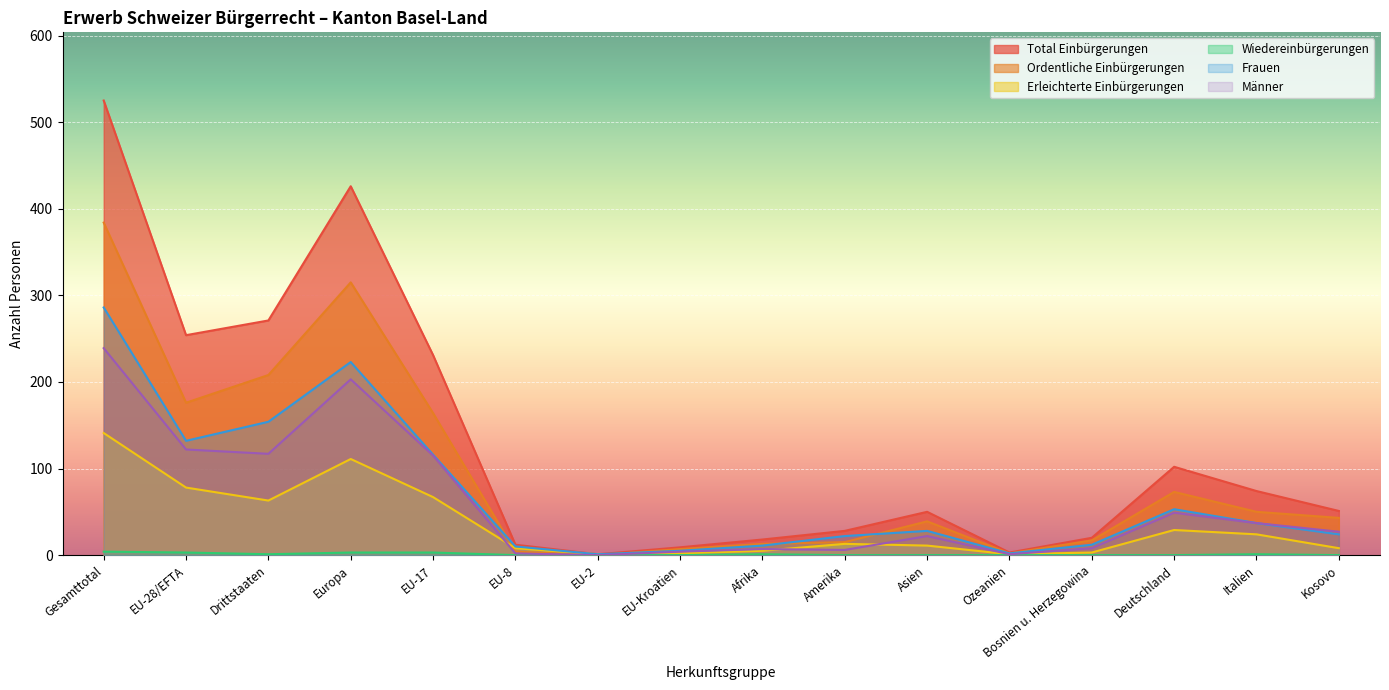

What is the spread (max minus min) of values at EU-8?

12